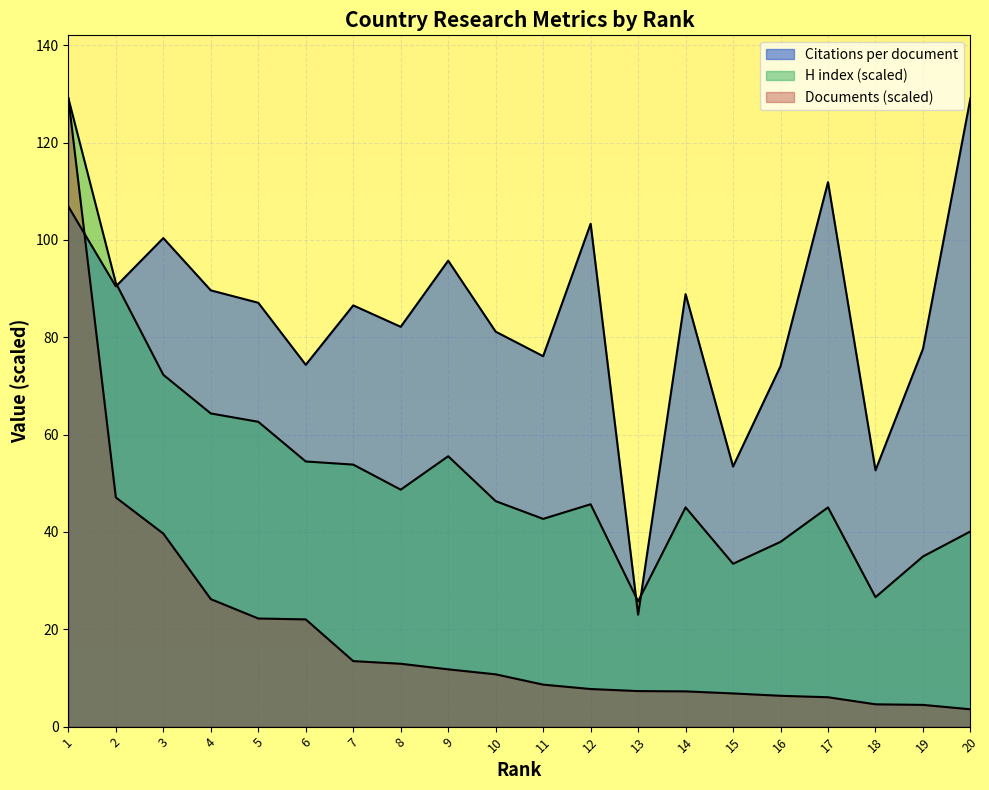

Is it true that H index equals 69.9 at 8?

False